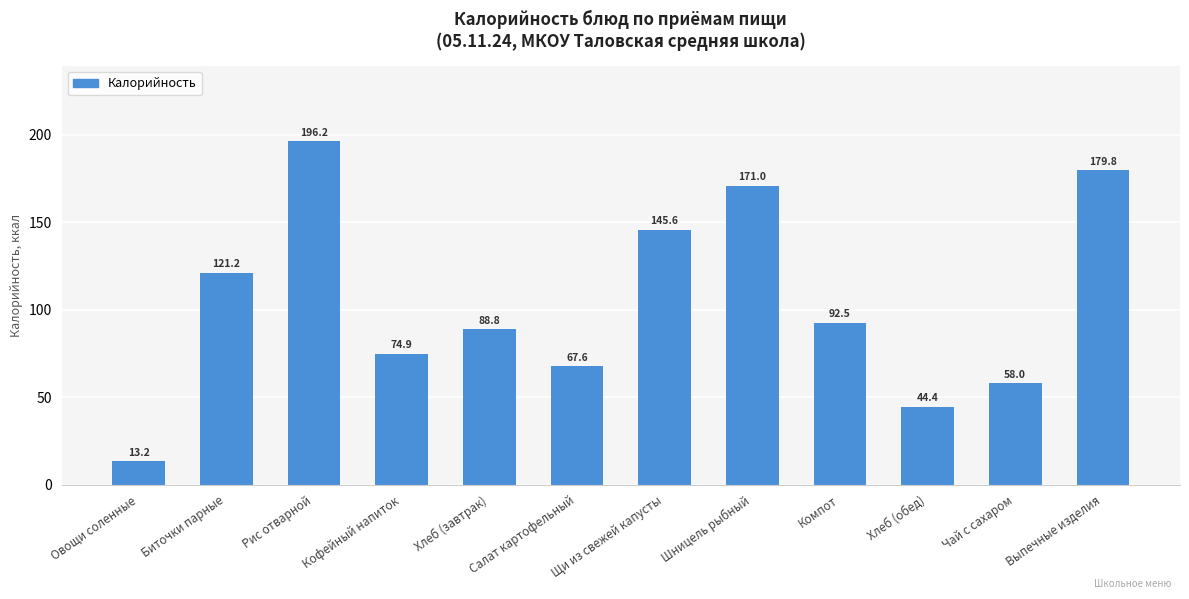

What is the sum of all values?

1253.2